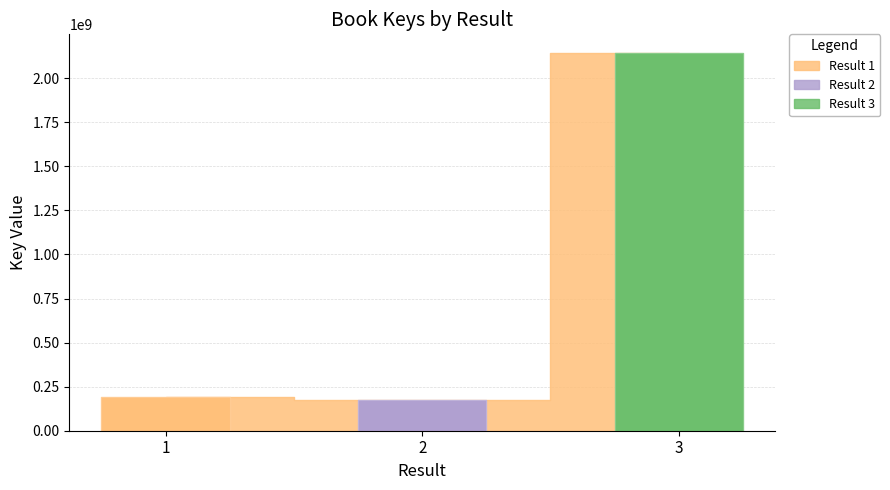

Count the number of data series in this chart.

1